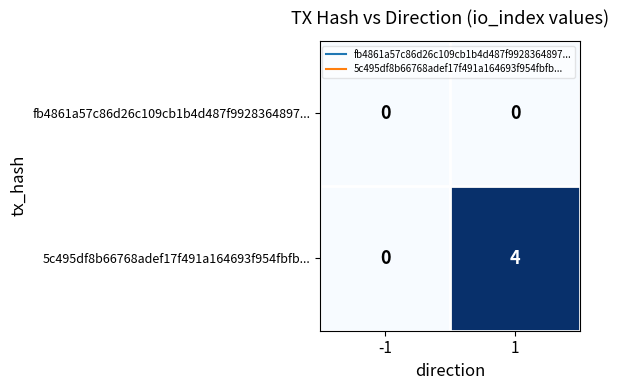

What is the sum of all 5c495df8b66768adef17f491a164693f954fbfb... values?

4